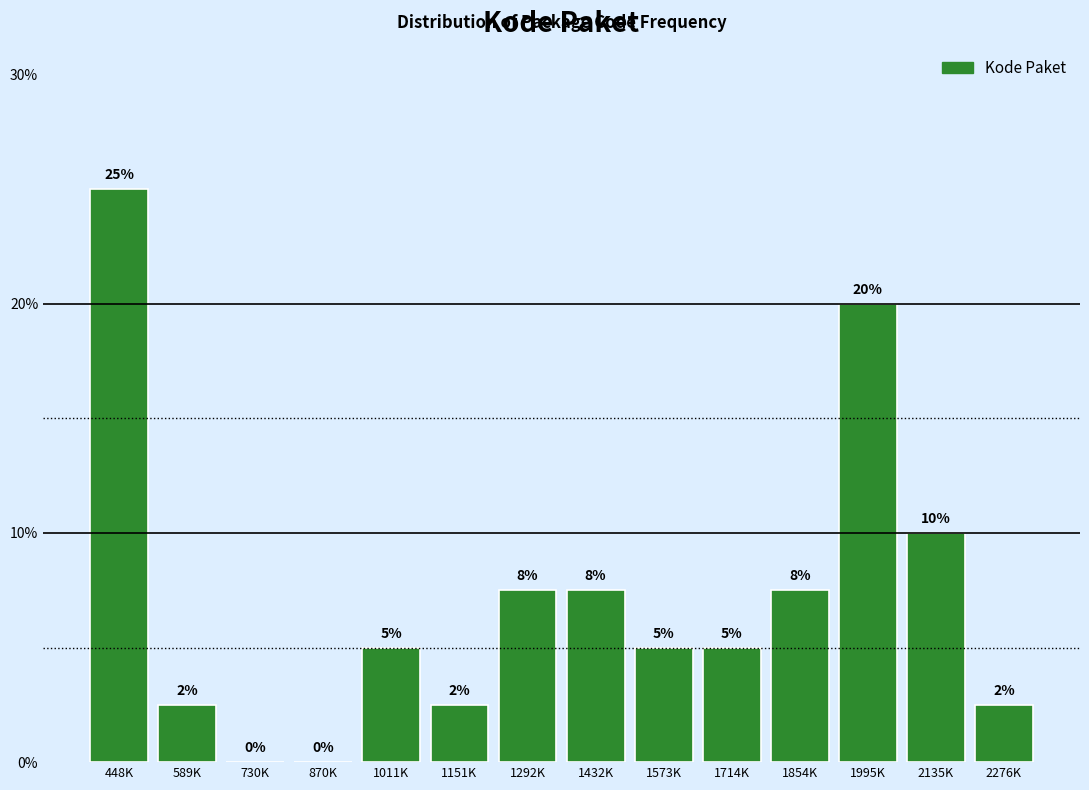

What value does the data have at 2135K?

10.0